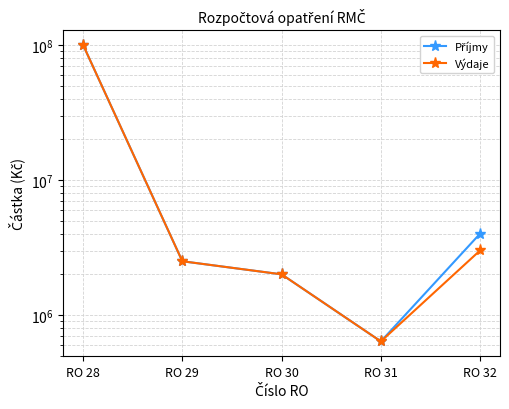

Which series has the widest spread of values?

Příjmy